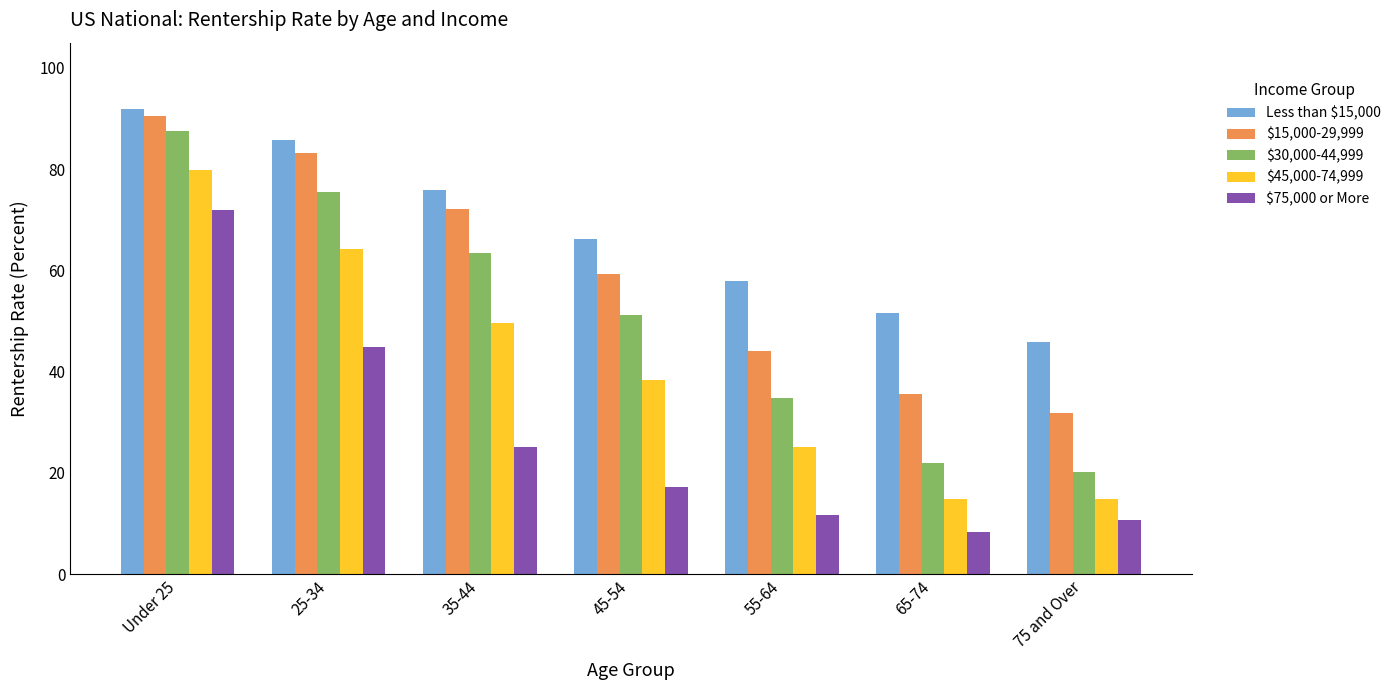

The value of Less than $15,000 at 45-54 is 66.3. True or false?

True